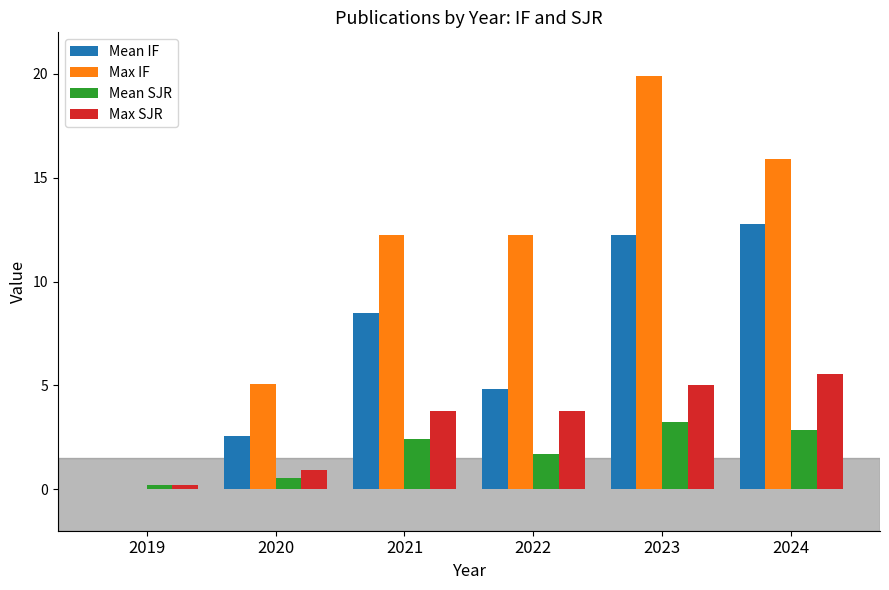

What is the total value across all series at 2023?

40.4